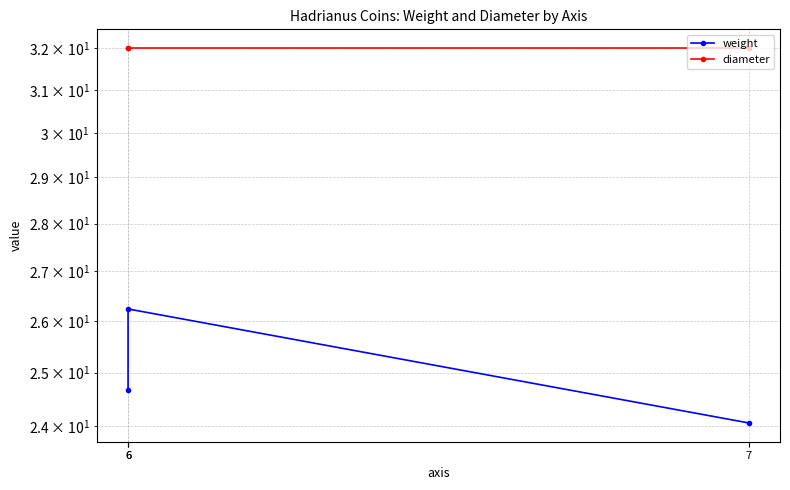

At how many categories does at least one series exceed 26?

3